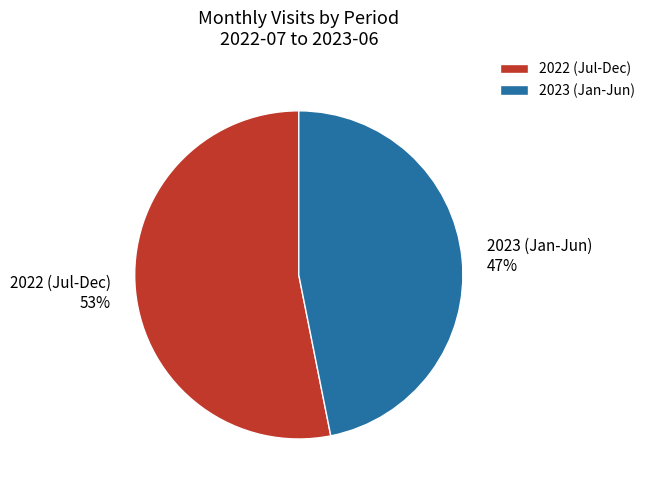

Do 2022 (Jul-Dec) and 2023 (Jan-Jun) together represent more than half of the pie?

Yes